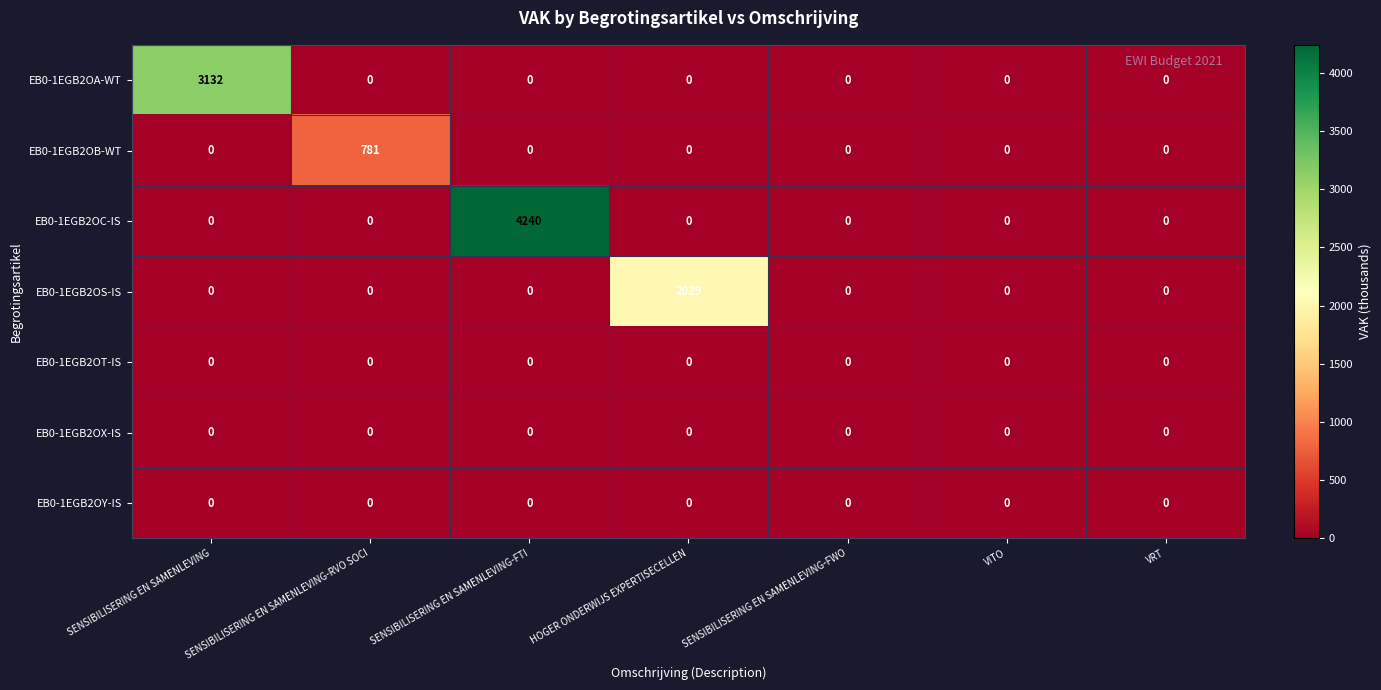

At how many categories does at least one series exceed 786?

3